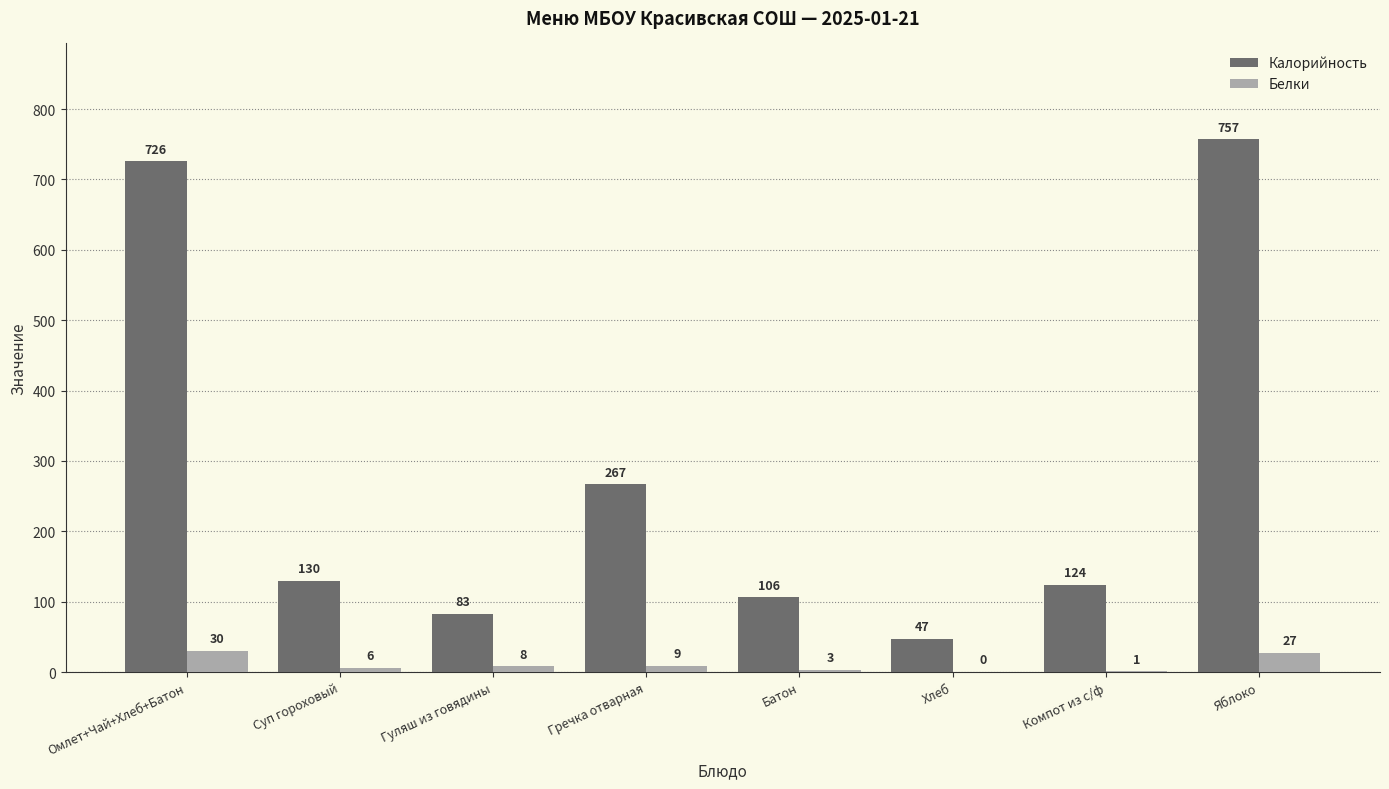

Which category has the highest value across all series?

Яблоко